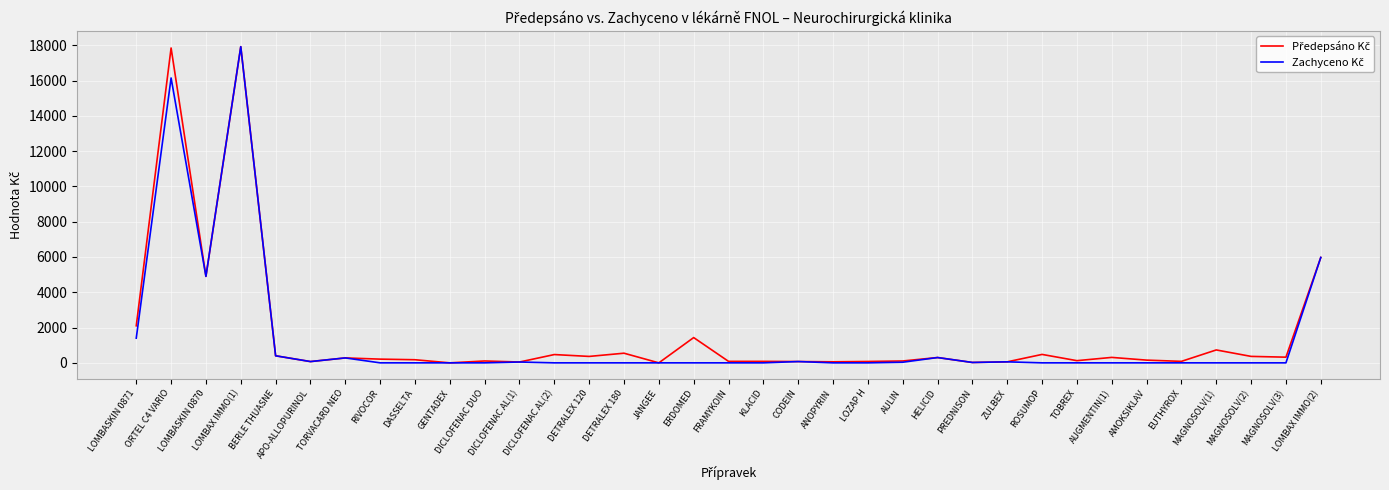

What is the maximum value shown in the chart?

17921.5